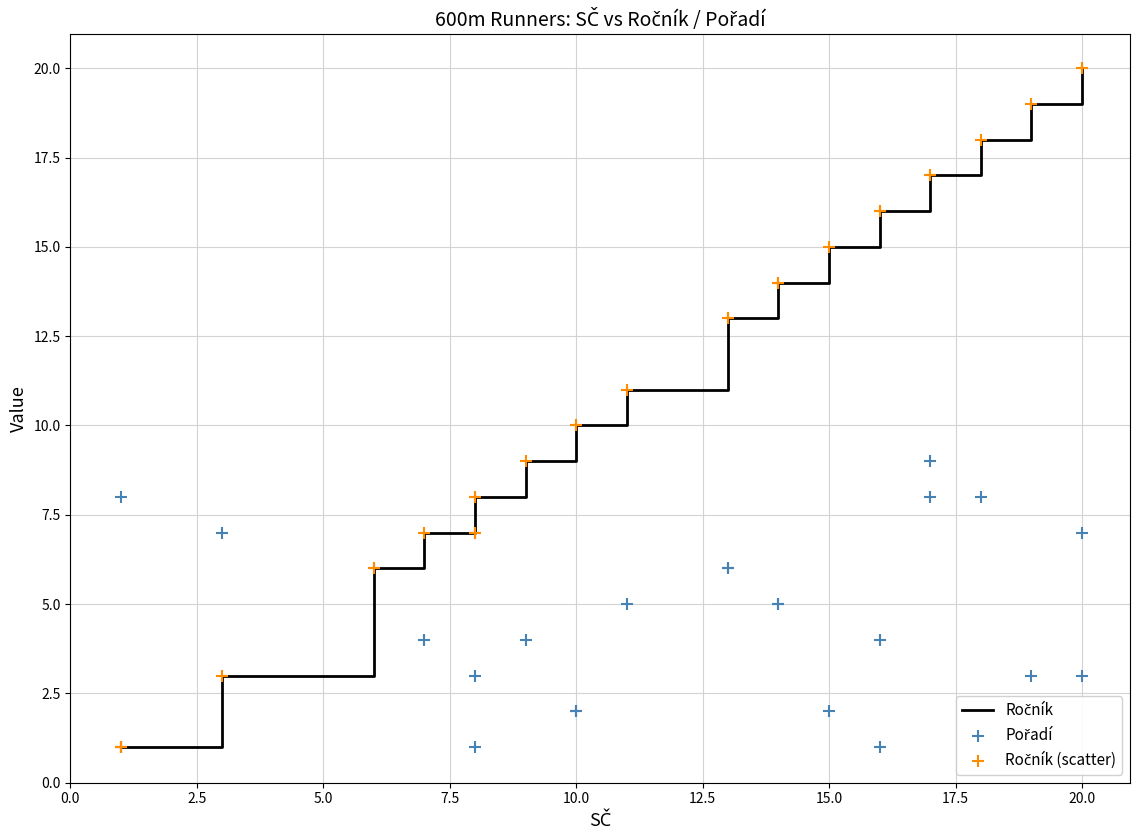

Which series contains the lowest Y value?

Ročník